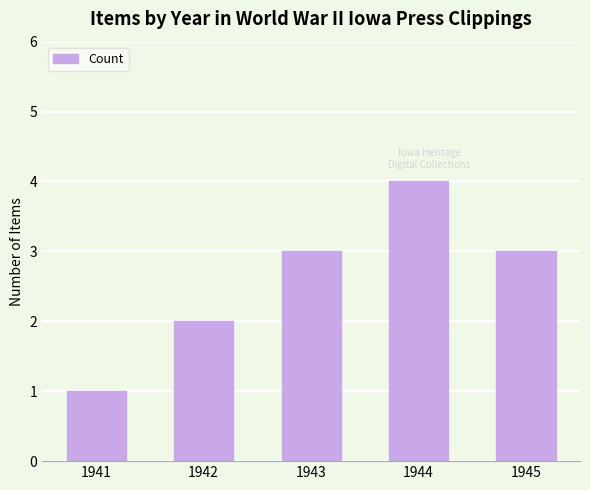

What is the ratio of the value at 1944 to the value at 1943?

1.3